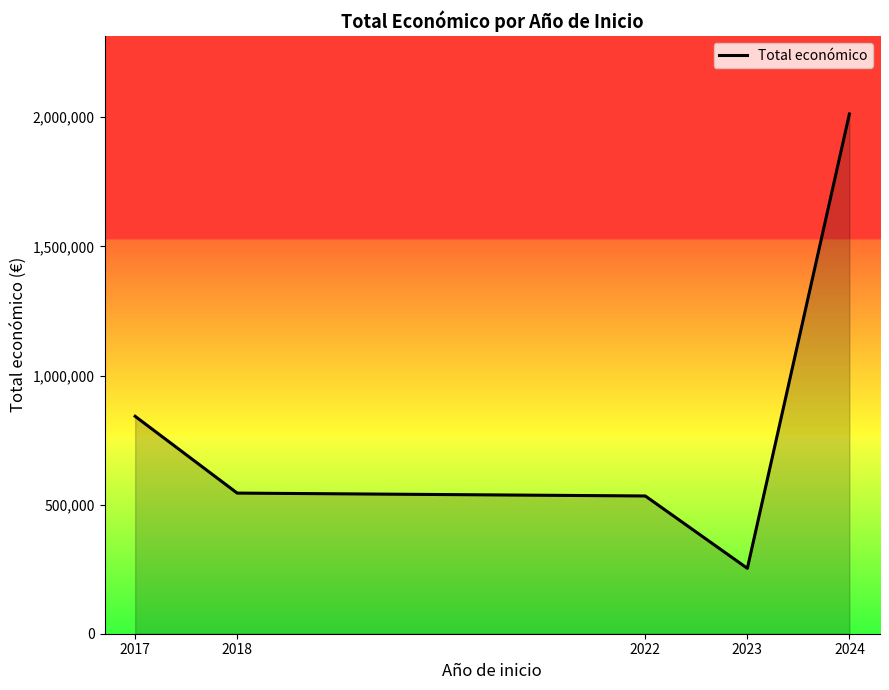

What is the sum of all values?

4186218